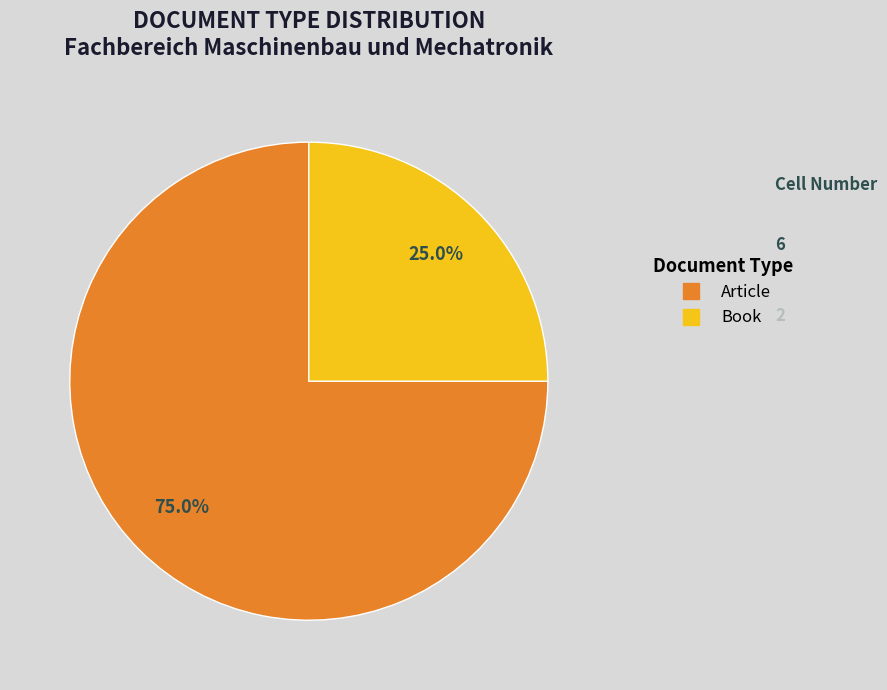

Is it true that Book is 11% of the pie?

False